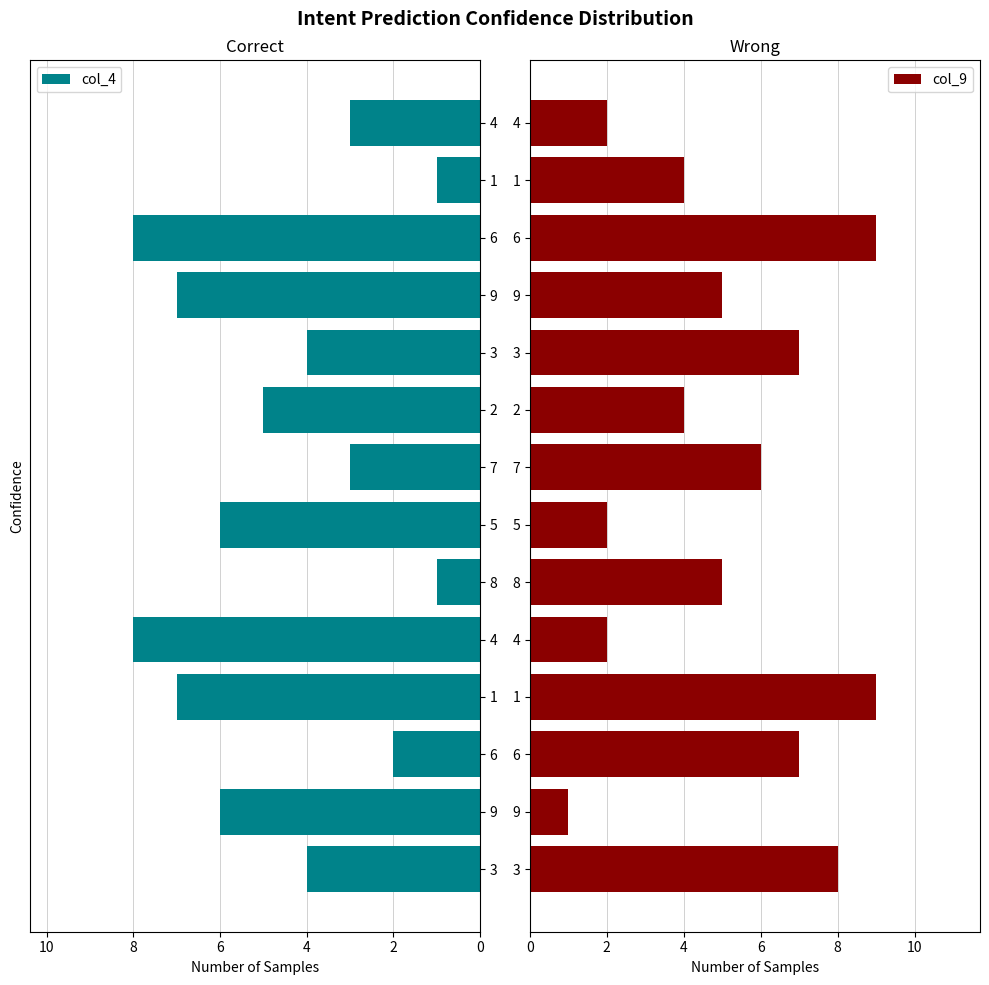

At 9, list the series in order from largest to smallest.

col_4, col_9